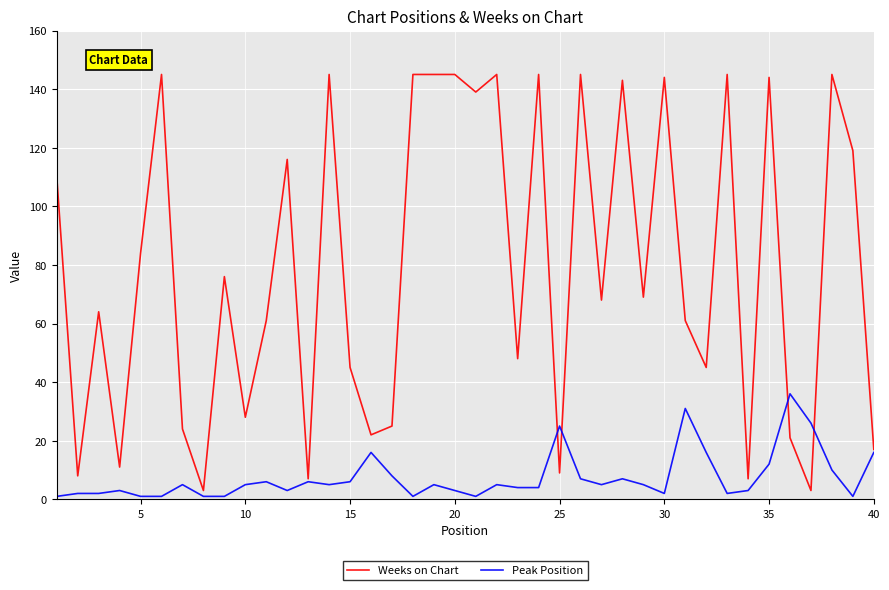

Which series has the widest spread of values?

Weeks on Chart